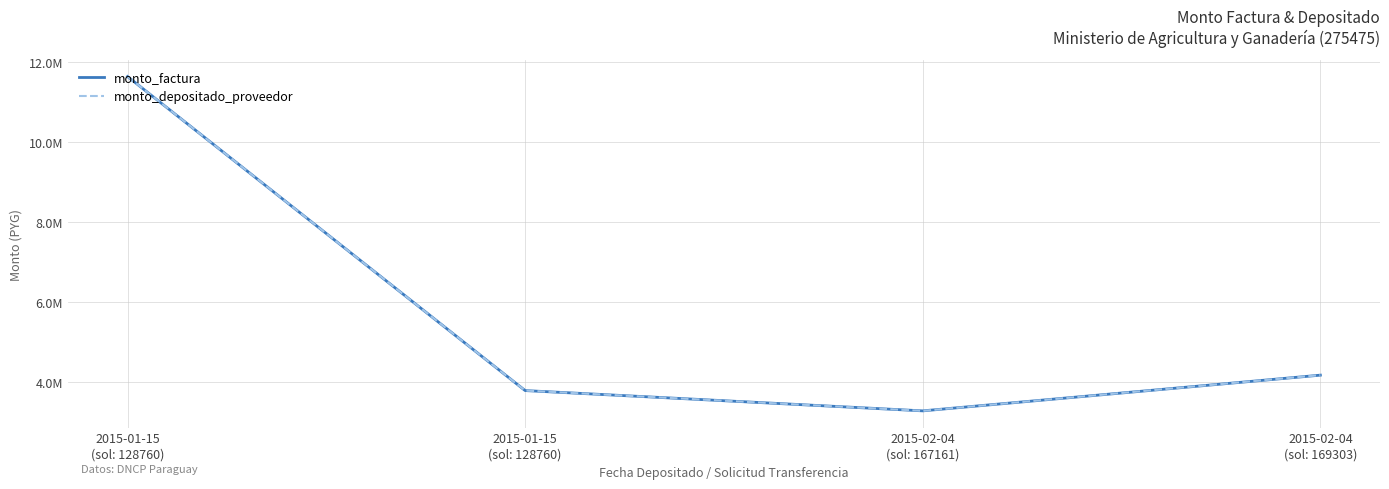

How many categories are shown in the chart?

4